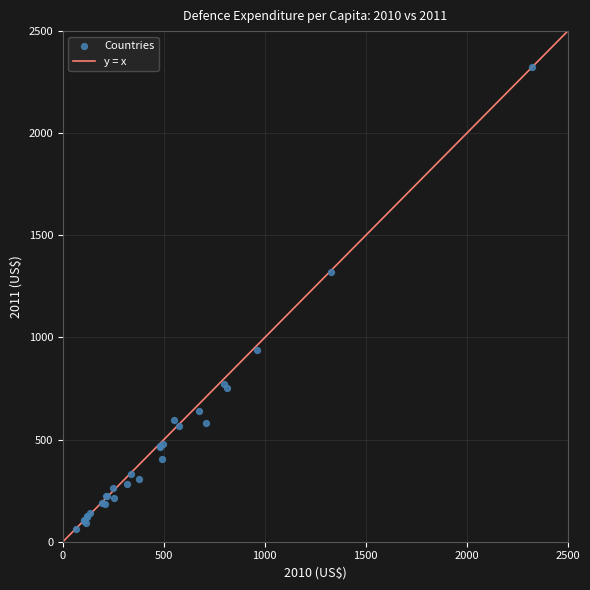

What Y value in the scatter plot is closest to 1194?

1318.3